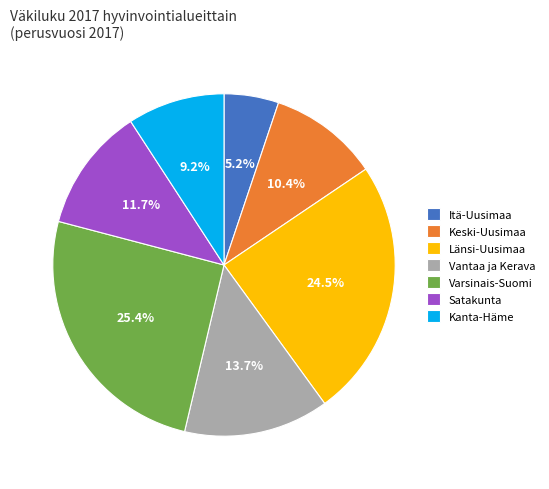

Rank the categories by value from highest to lowest.

Varsinais-Suomi, Länsi-Uusimaa, Vantaa ja Kerava, Satakunta, Keski-Uusimaa, Kanta-Häme, Itä-Uusimaa